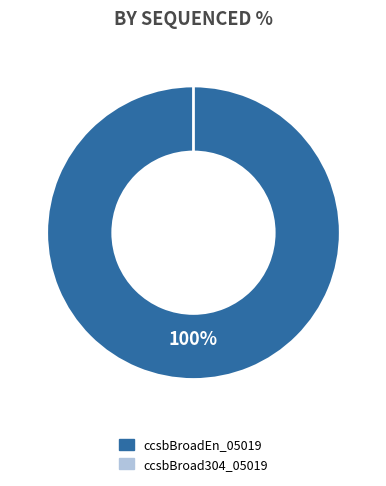

True or false: ccsbBroadEn_05019 accounts for 99% of the total.

False